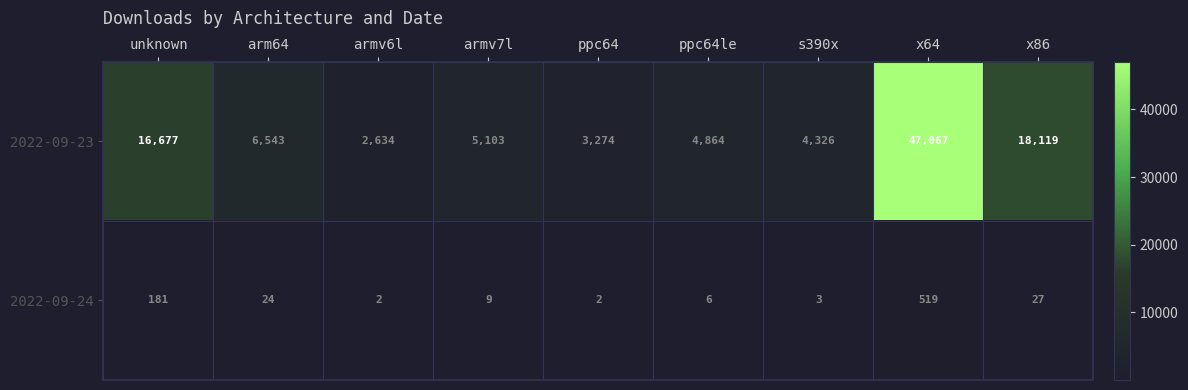

Reading left to right, what are all the values shown in this chart?

2022-09-23: unknown=16677	arm64=6543	armv6l=2634	armv7l=5103	ppc64=3274	ppc64le=4864	s390x=4326	x64=47067	x86=18119
2022-09-24: unknown=181	arm64=24	armv6l=2	armv7l=9	ppc64=2	ppc64le=6	s390x=3	x64=519	x86=27